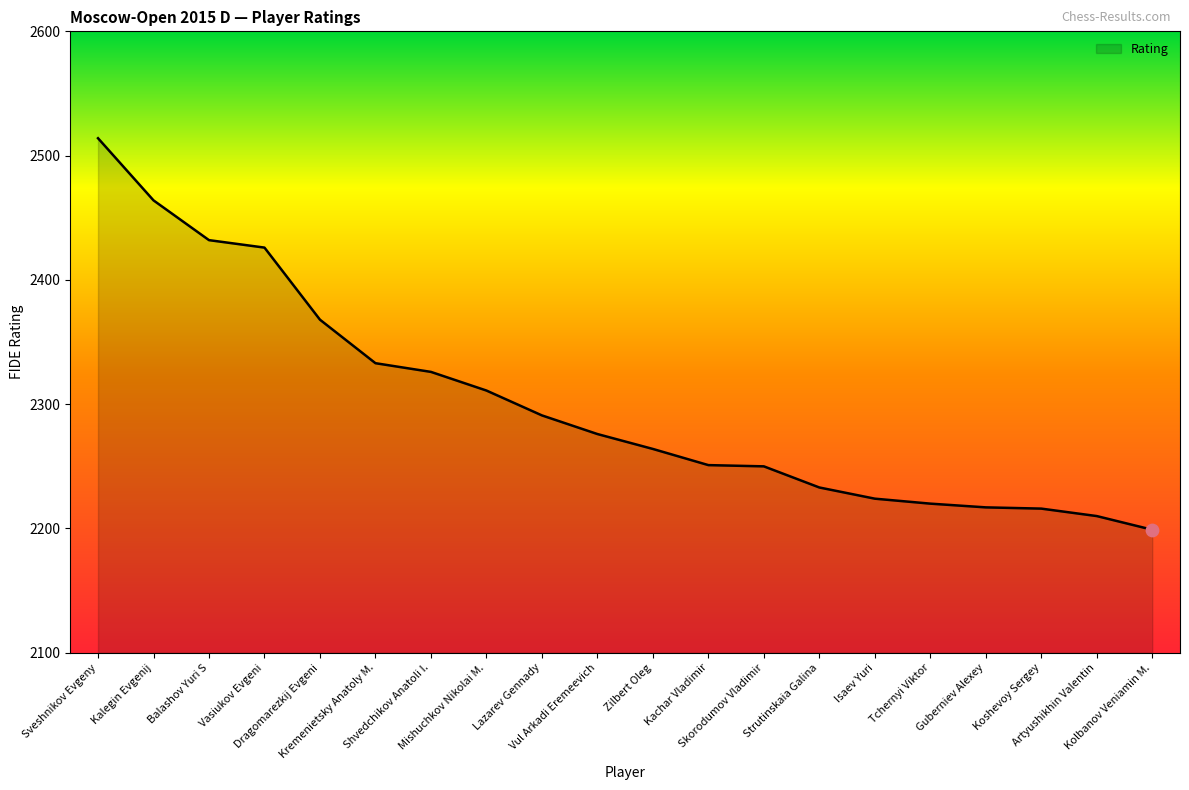

What is the change in value from Strutinskaia Galina to Isaev Yuri?

-9